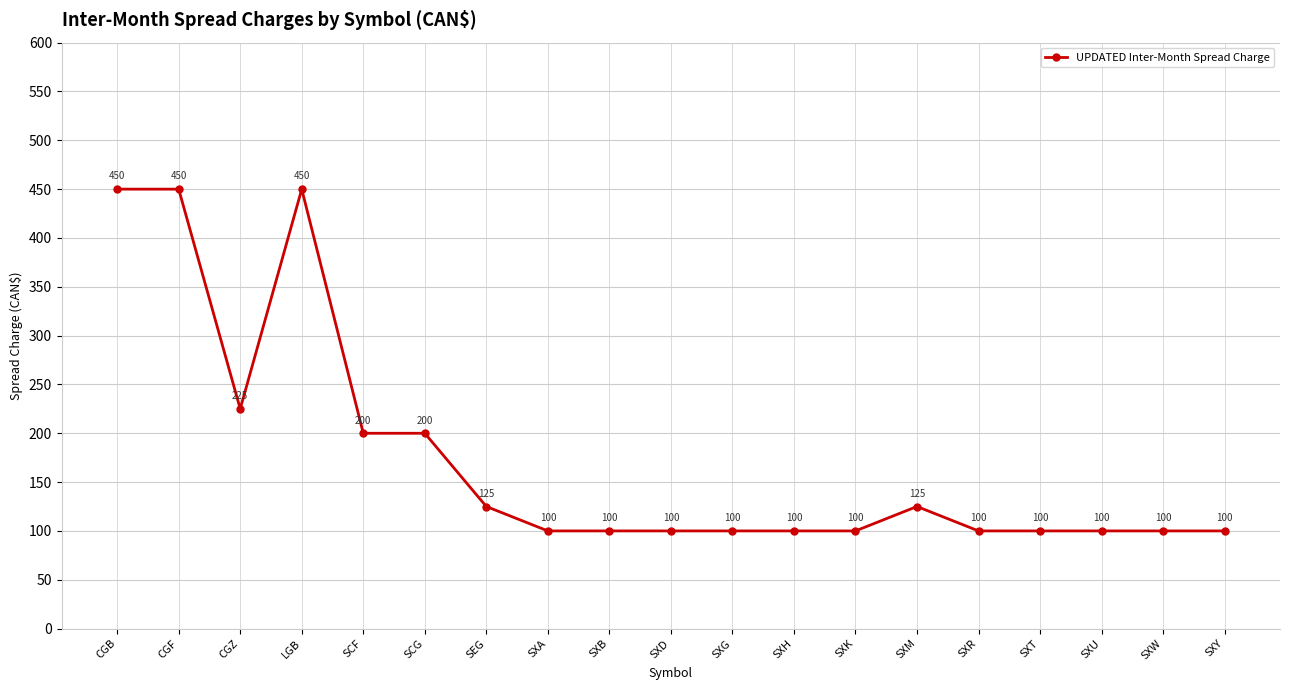

Is this an area chart (filled region under the line)?

No